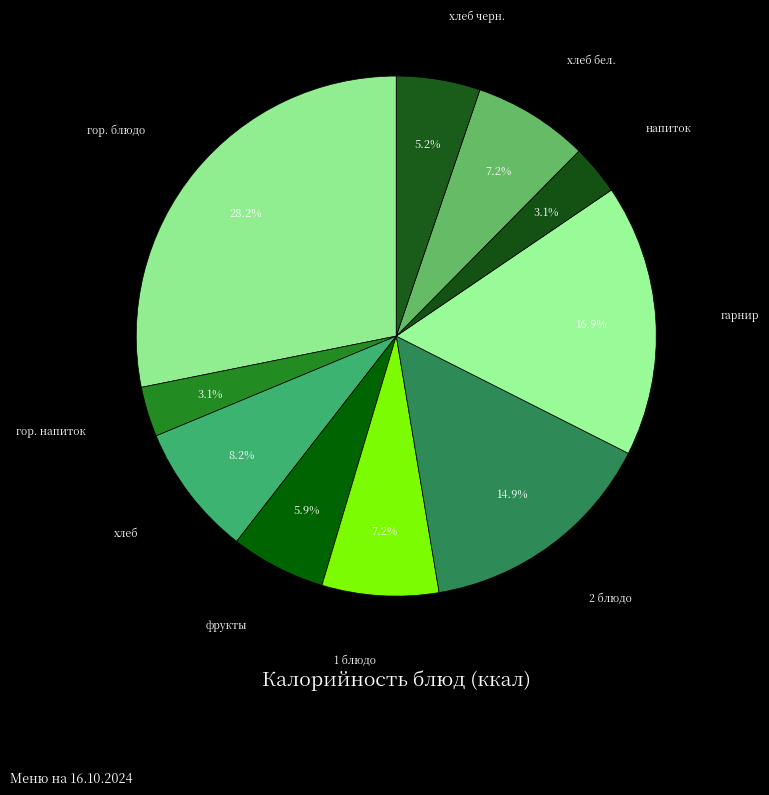

What percentage is NOT represented by гарнир?

83.1%